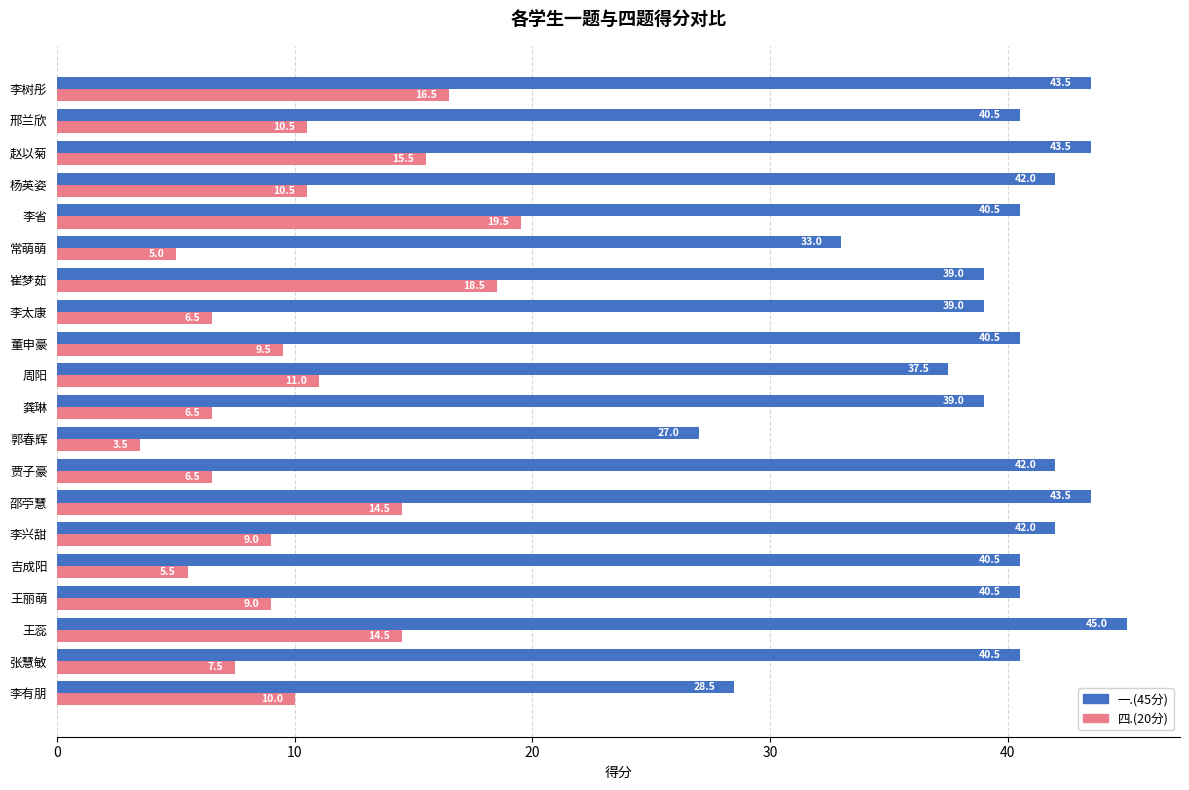

Rank the series at 杨英姿 from highest to lowest value.

一.(45分), 四.(20分)